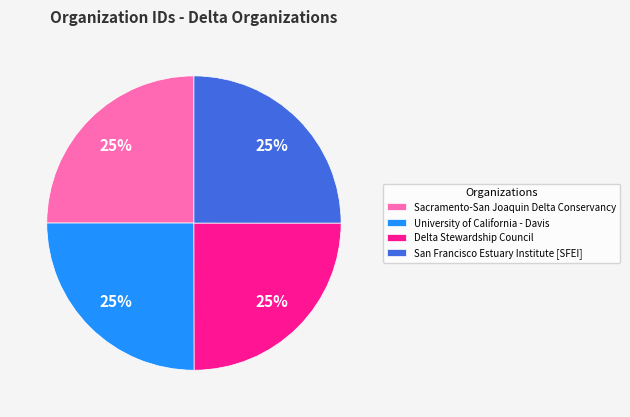

Is San Francisco Estuary Institute [SFEI] the majority of the pie?

No